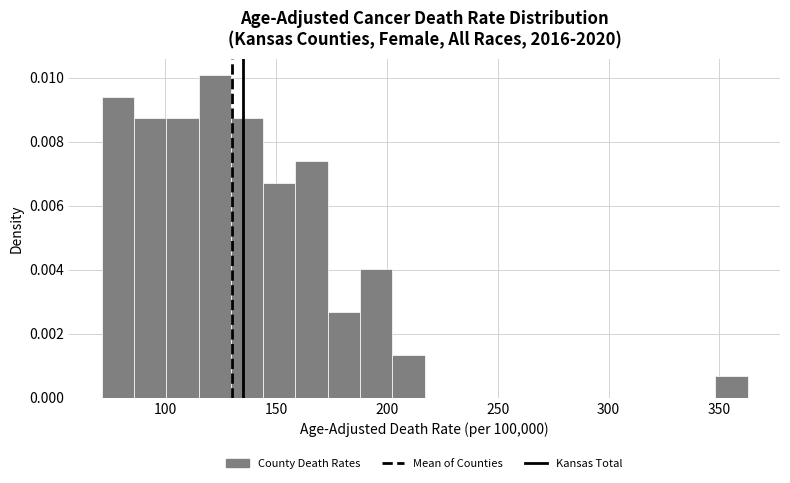

Read against the x-axis, roughly where is the centre of the tallest bar?

120